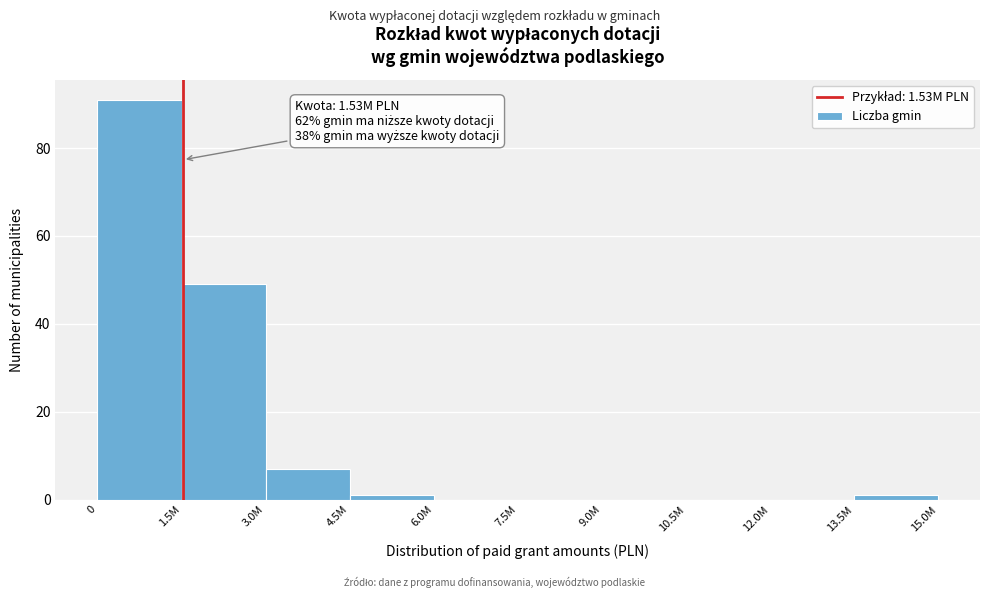

Reading left to right, transcribe all the data shown in this chart.

0=91	1.5M=49	3.0M=7	4.5M=1	6.0M=0	7.5M=0	9.0M=0	10.5M=0	12.0M=0	13.5M=1